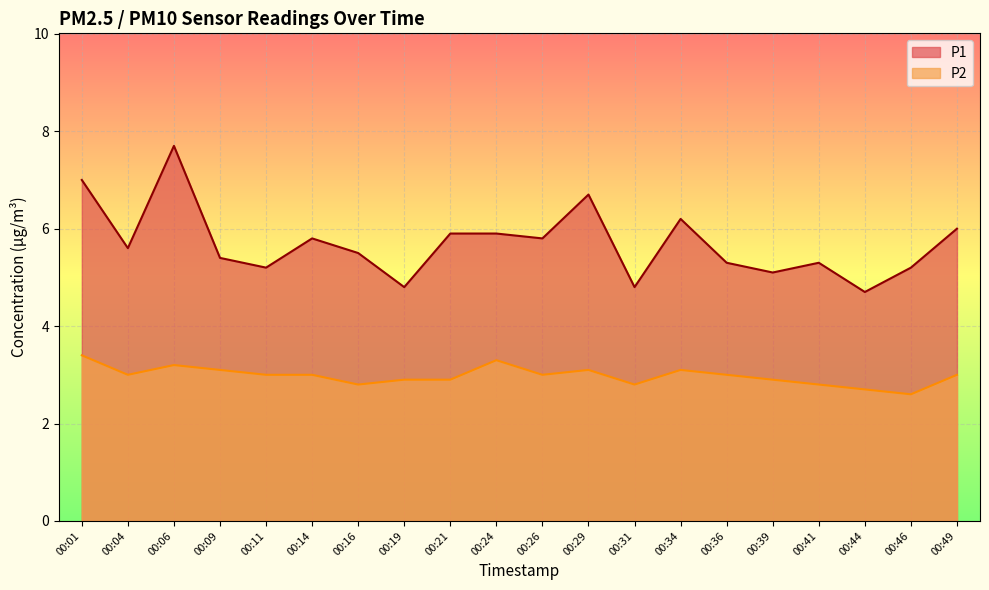

Reading left to right, extract all data points from this chart.

P1: 00:01=7.0	00:04=5.6	00:06=7.7	00:09=5.4	00:11=5.2	00:14=5.8	00:16=5.5	00:19=4.8	00:21=5.9	00:24=5.9	00:26=5.8	00:29=6.7	00:31=4.8	00:34=6.2	00:36=5.3	00:39=5.1	00:41=5.3	00:44=4.7	00:46=5.2	00:49=6.0
P2: 00:01=3.4	00:04=3.0	00:06=3.2	00:09=3.1	00:11=3.0	00:14=3.0	00:16=2.8	00:19=2.9	00:21=2.9	00:24=3.3	00:26=3.0	00:29=3.1	00:31=2.8	00:34=3.1	00:36=3.0	00:39=2.9	00:41=2.8	00:44=2.7	00:46=2.6	00:49=3.0